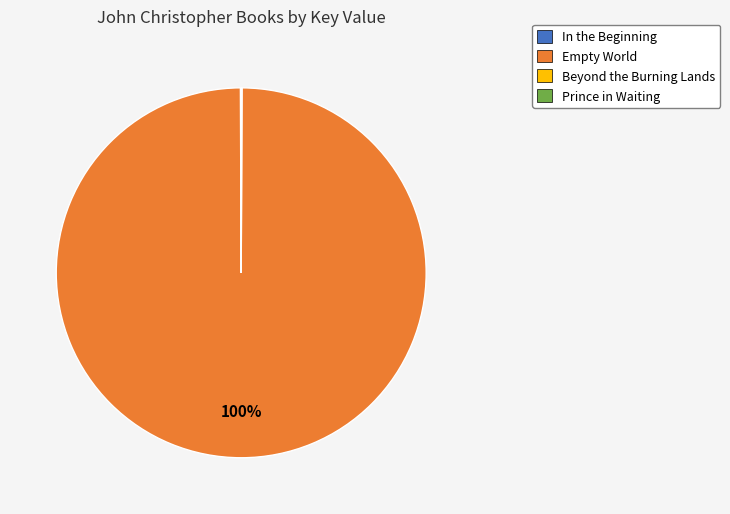

What is the majority slice?

Empty World